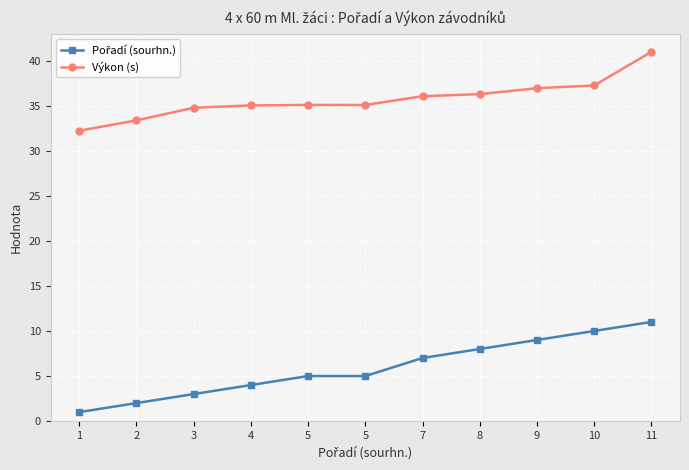

How many lines are shown in the chart?

2